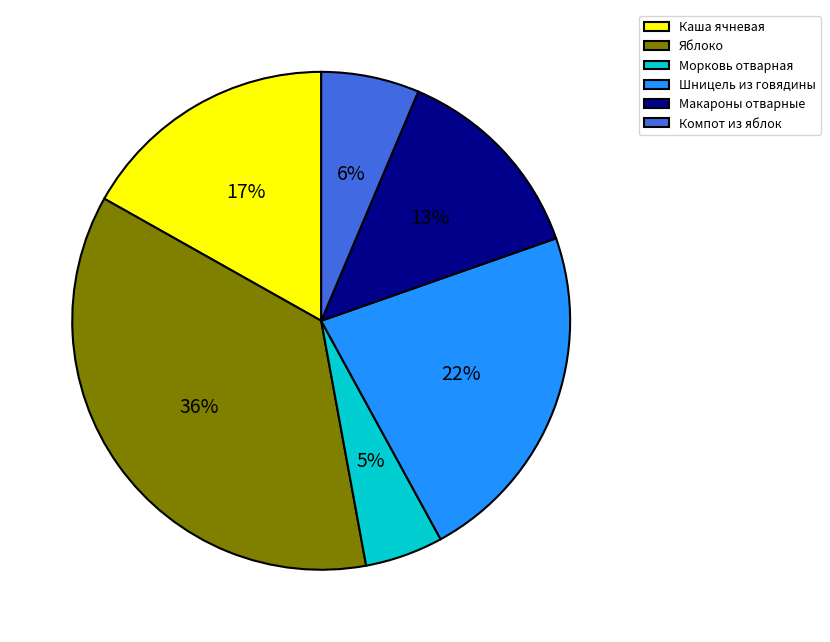

Do Компот из яблок and Морковь отварная together represent more than half of the pie?

No